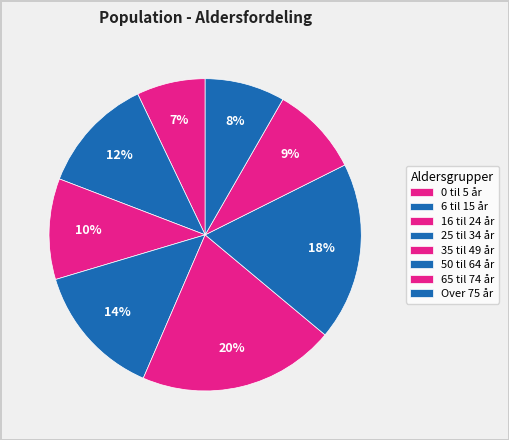

To the nearest percent, what is the combined percentage of 35 til 49 år and 25 til 34 år?

34%